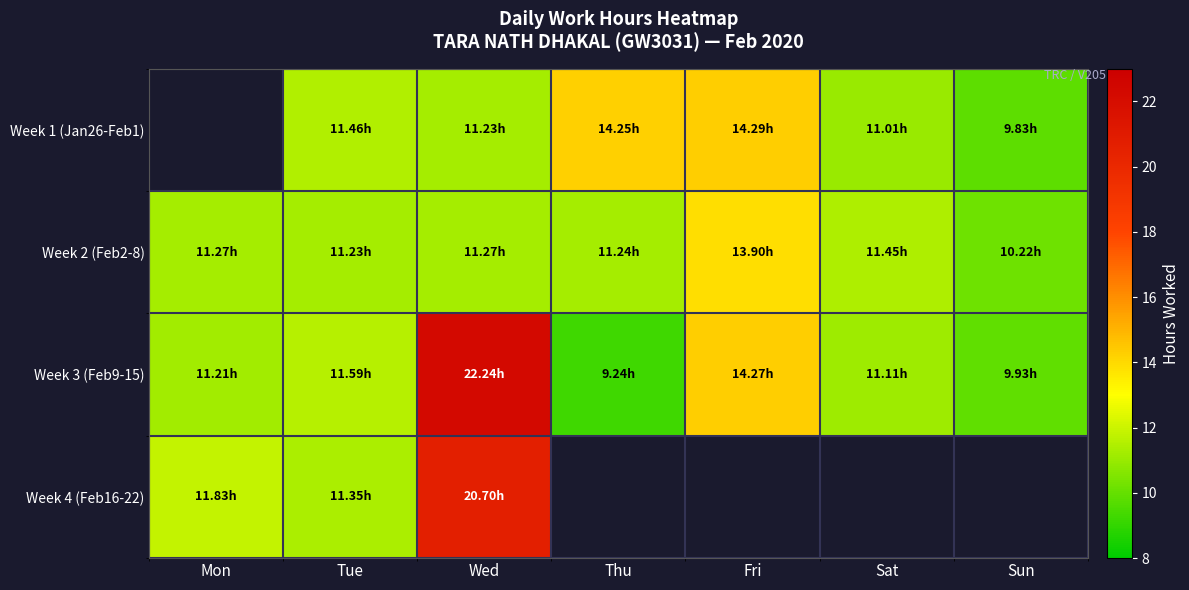

The Week 4 (Feb16-22) series shows 12.4 at Wed. True or false?

False